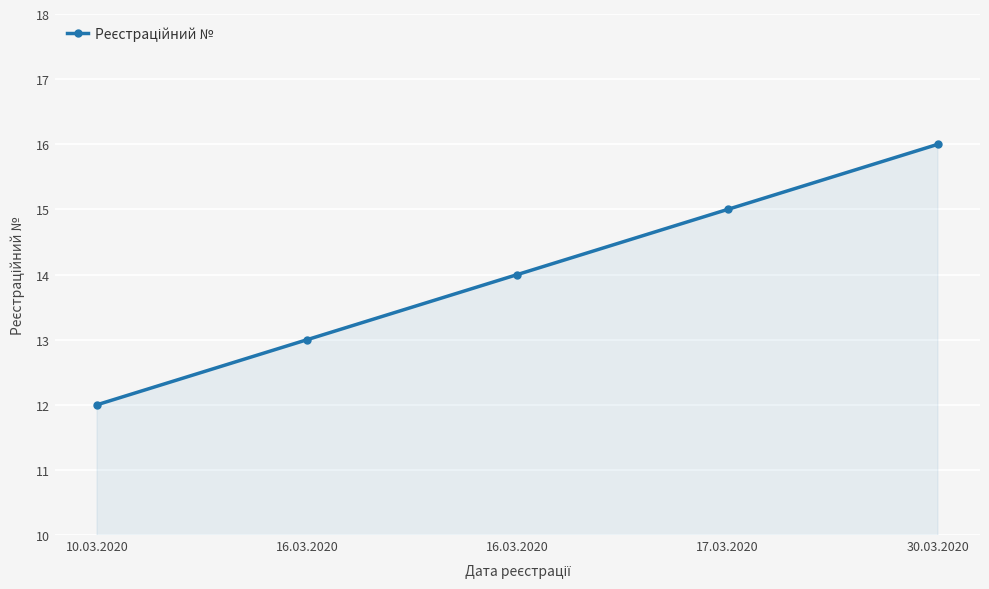

How many lines are shown in the chart?

1